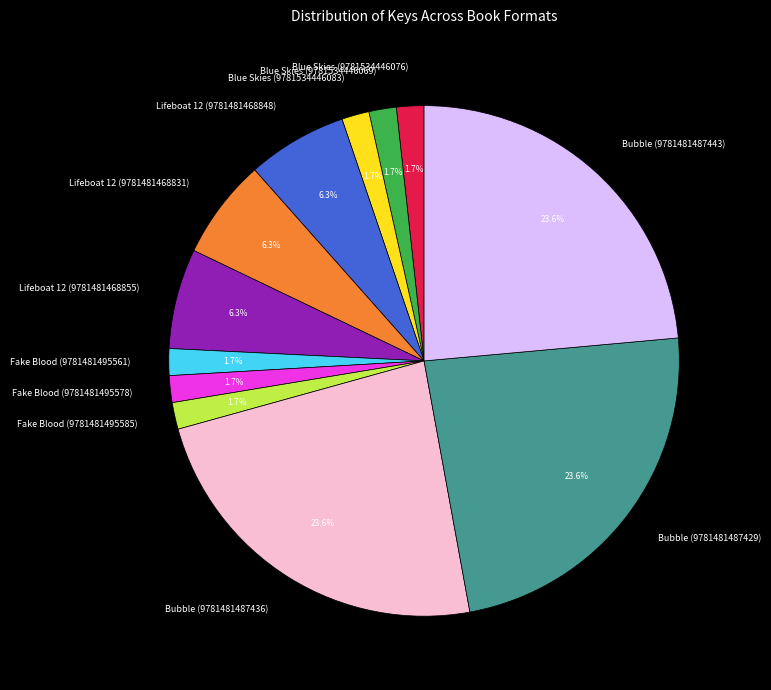

Combined, do Lifeboat 12 (9781481468855) and Blue Skies (9781534446076) account for over 50%?

No